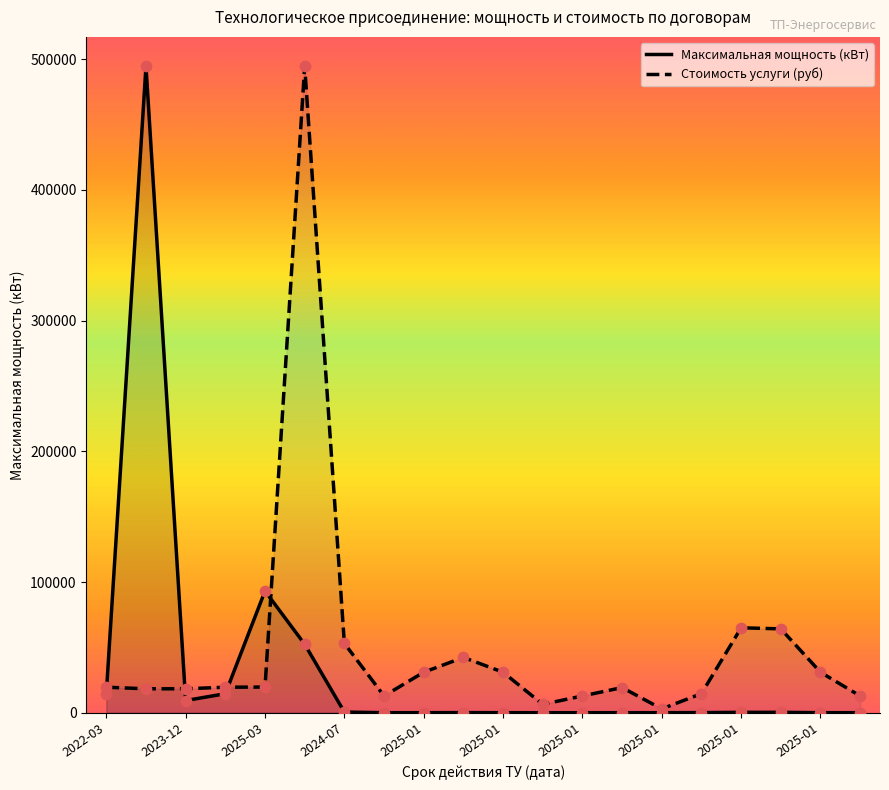

Which series contains the highest Y value?

Максимальная мощность (кВт)